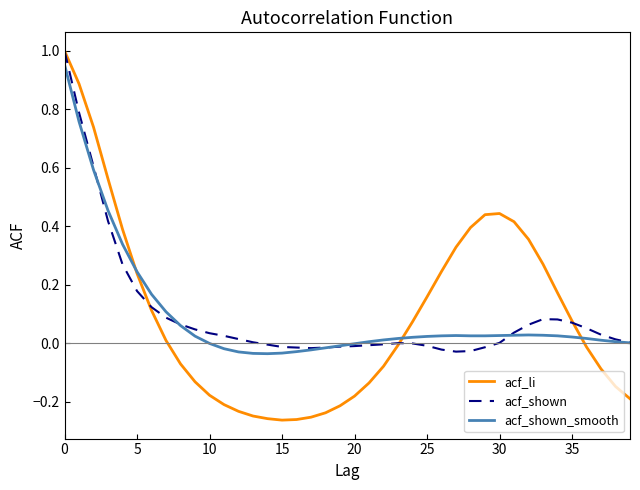

True or false: acf_li and acf_shown intersect in this chart.

True